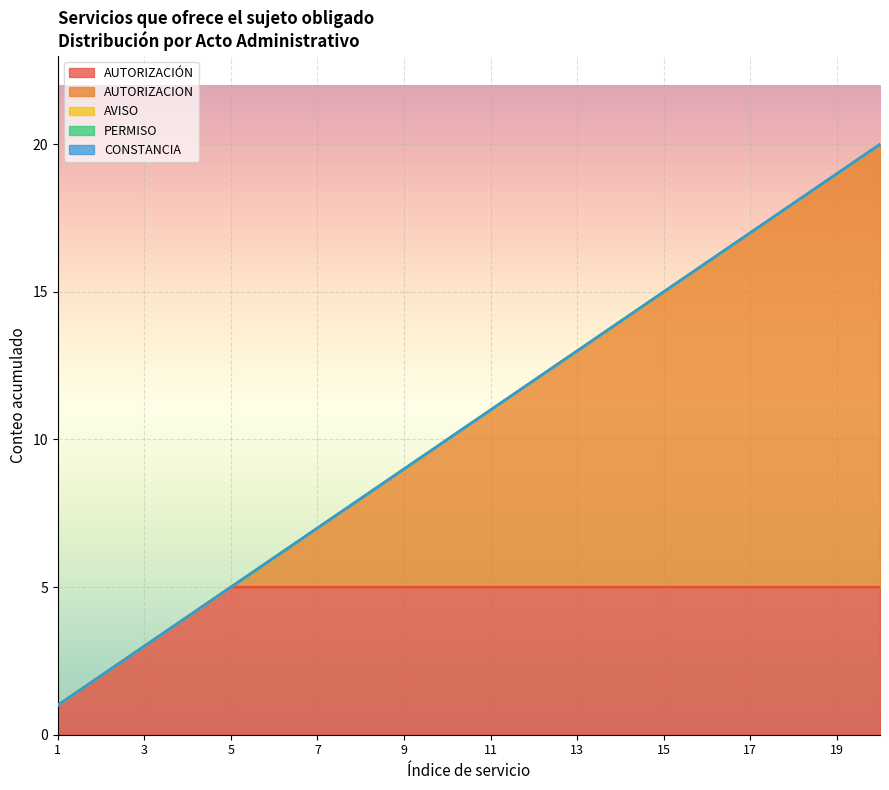

Between 2 and 18, which series saw the biggest shift?

AUTORIZACION_count